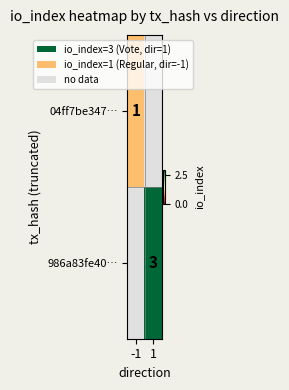

The value of 986a83fe40… at 1 is 1. True or false?

False